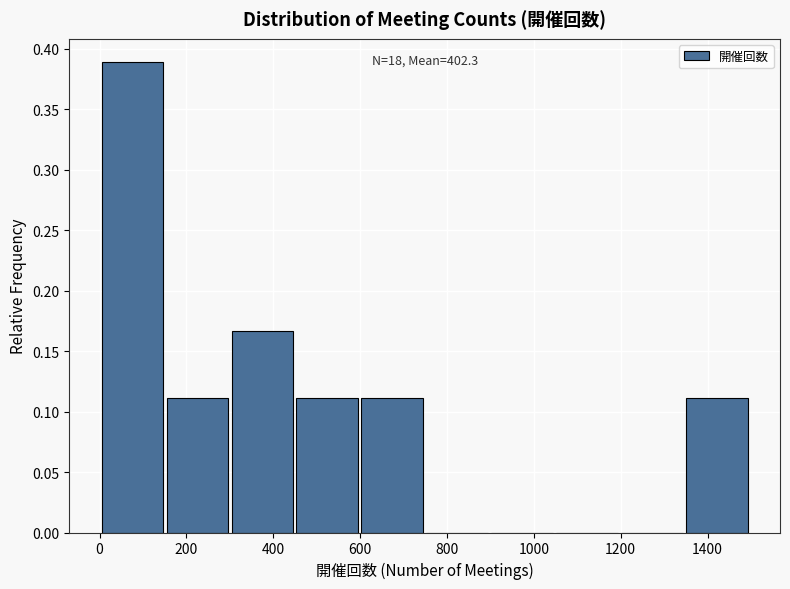

Over which range of the x-axis is the bar tallest?

0 to 160